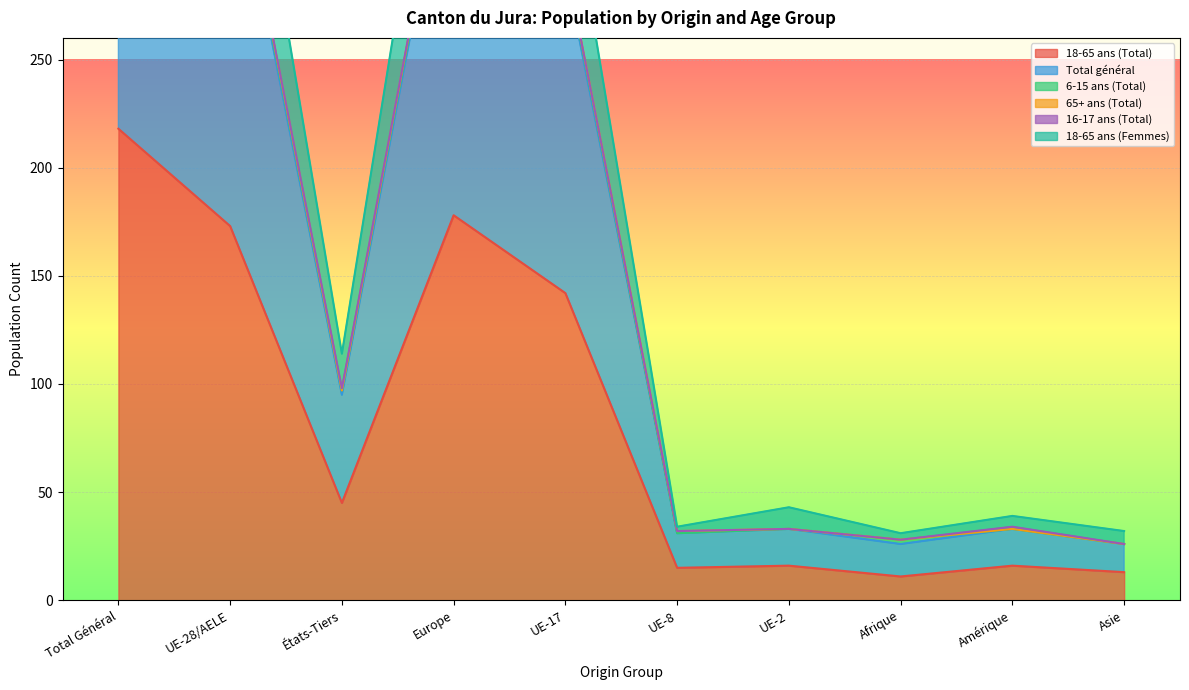

The 18-65 ans (Total) series shows 178 at Europe. True or false?

True